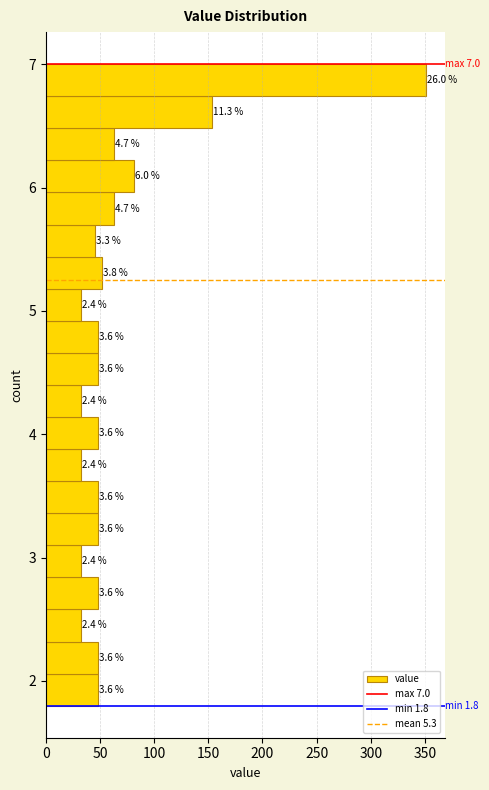

Read against the y-axis, roughly where is the centre of the longest bar?

6.9